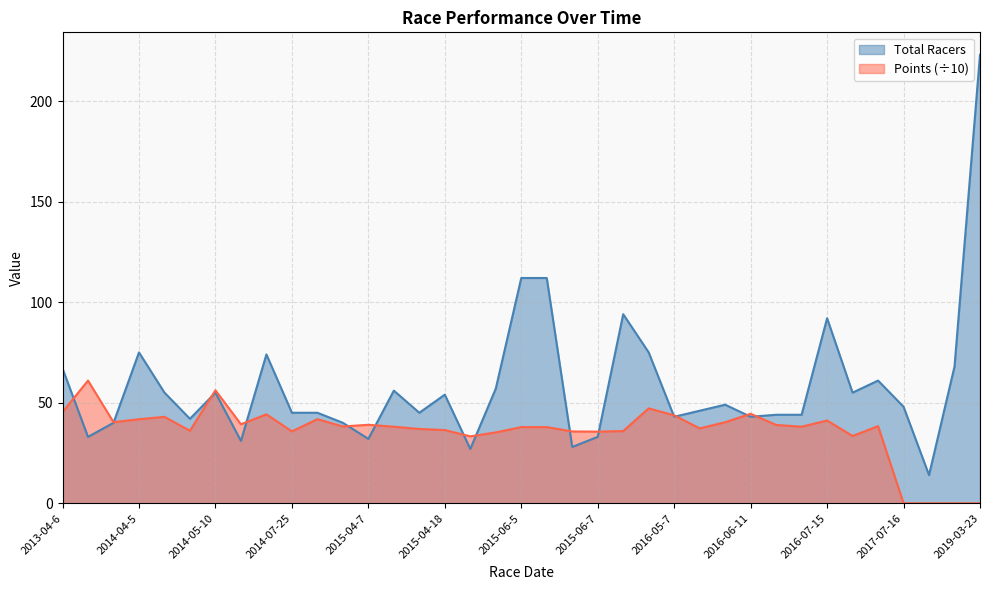

Where do Points and Total Racers first cross each other?

2013-04-6 and 2013-07-17